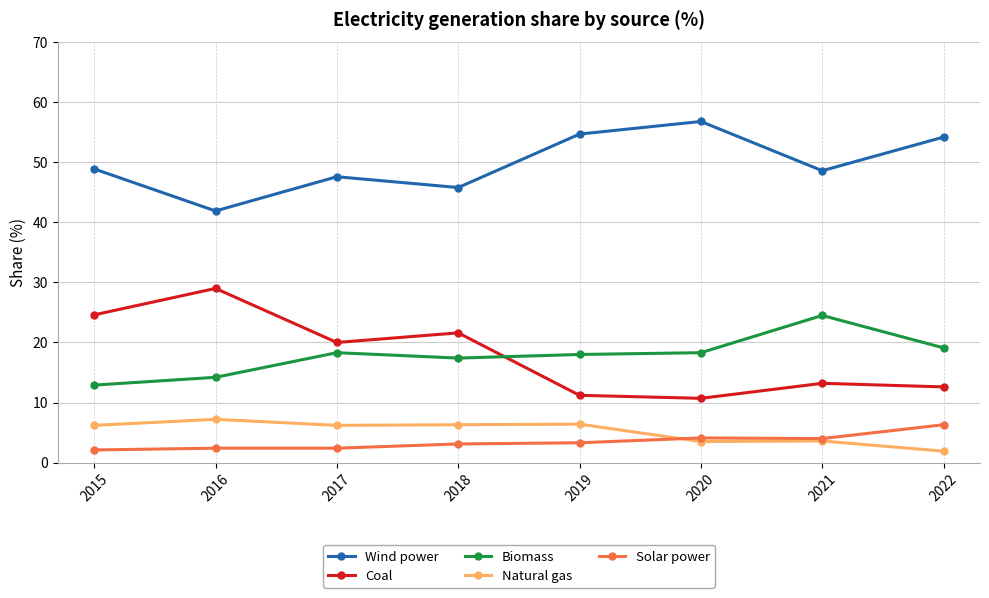

What is the approximate value of Solar power at 2018?

3.1